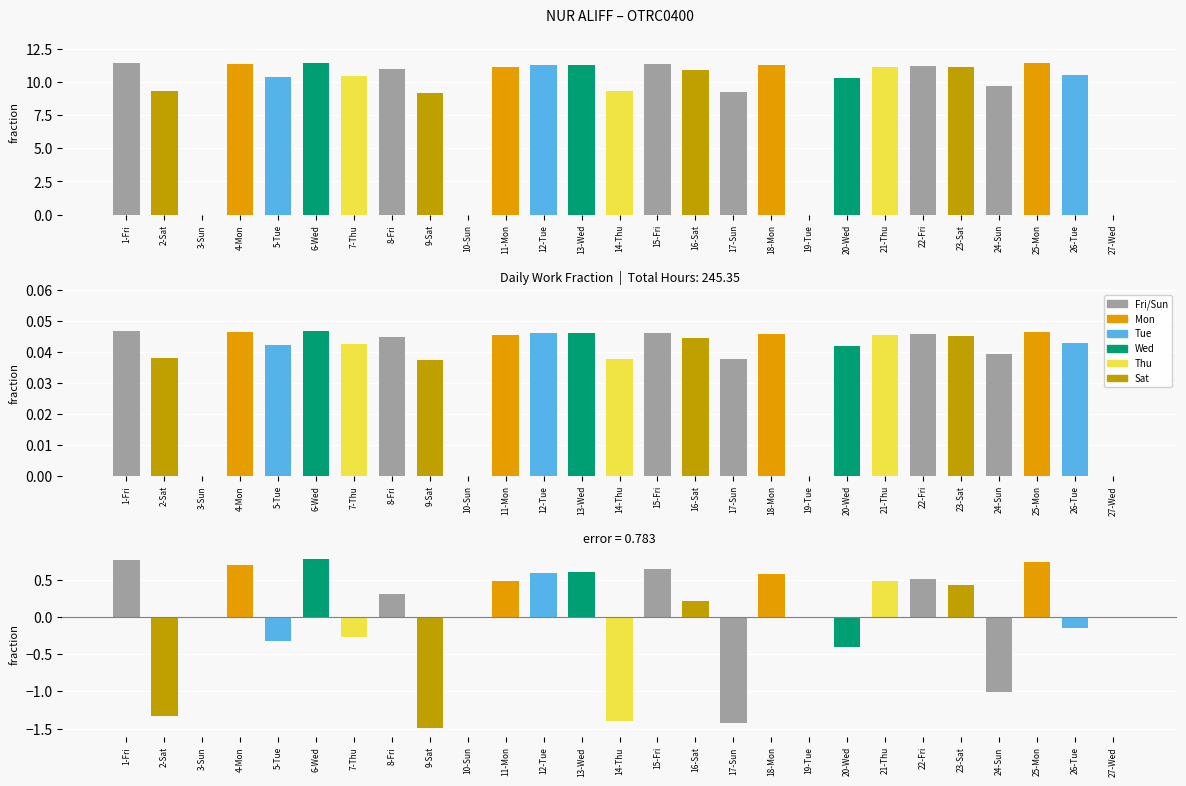

List the labels in order of value, largest first.

6-Wed, 1-Fri, 25-Mon, 4-Mon, 15-Fri, 13-Wed, 12-Tue, 18-Mon, 22-Fri, 11-Mon, 21-Thu, 23-Sat, 8-Fri, 16-Sat, 3-Sun, 10-Sun, 19-Tue, 27-Wed, 26-Tue, 7-Thu, 5-Tue, 20-Wed, 24-Sun, 2-Sat, 14-Thu, 17-Sun, 9-Sat